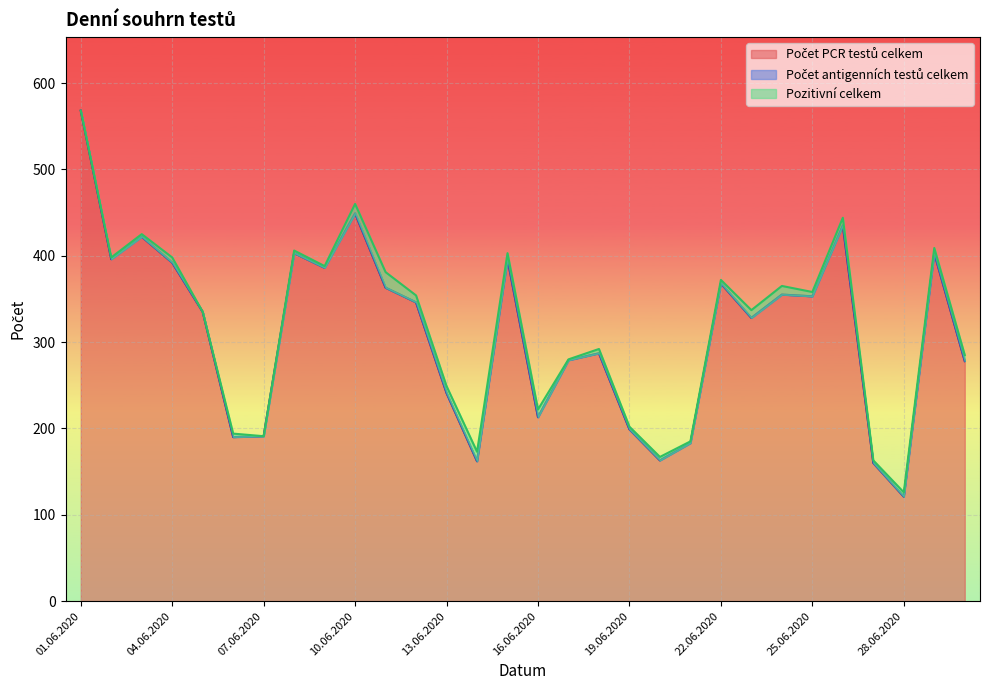

Does the chart display data point markers on the line(s)?

No